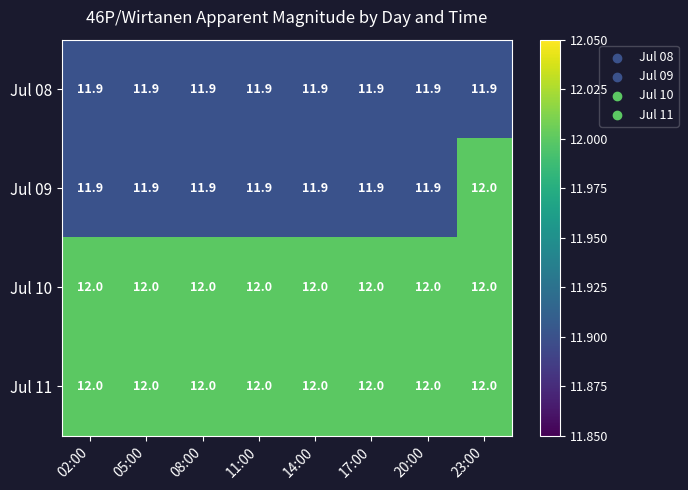

How many Jul 09 values are between 11 and 12?

8